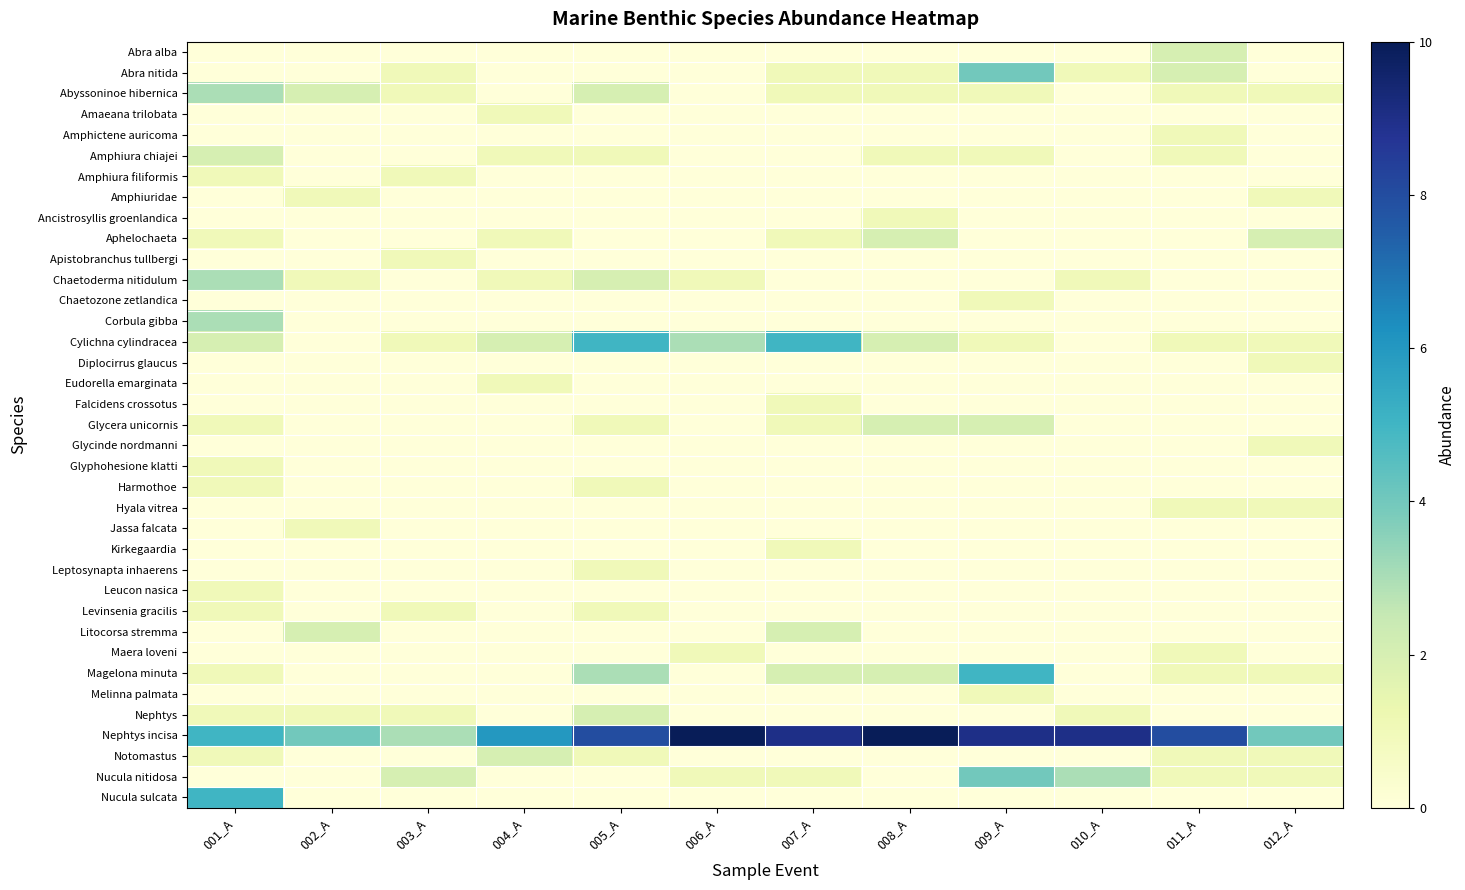

List the series in order of their peak value, lowest first.

Amaeana trilobata, Amphictene auricoma, Amphiura filiformis, Amphiuridae, Ancistrosyllis groenlandica, Apistobranchus tullbergi, Chaetozone zetlandica, Diplocirrus glaucus, Eudorella emarginata, Falcidens crossotus, Glycinde nordmanni, Glyphohesione klatti, Harmothoe, Hyala vitrea, Jassa falcata, Kirkegaardia, Leptosynapta inhaerens, Leucon nasica, Levinsenia gracilis, Maera loveni, Melinna palmata, Abra alba, Amphiura chiajei, Aphelochaeta, Glycera unicornis, Litocorsa stremma, Nephtys, Notomastus, Abyssoninoe hibernica, Chaetoderma nitidulum, Corbula gibba, Abra nitida, Nucula nitidosa, Cylichna cylindracea, Magelona minuta, Nucula sulcata, Nephtys incisa